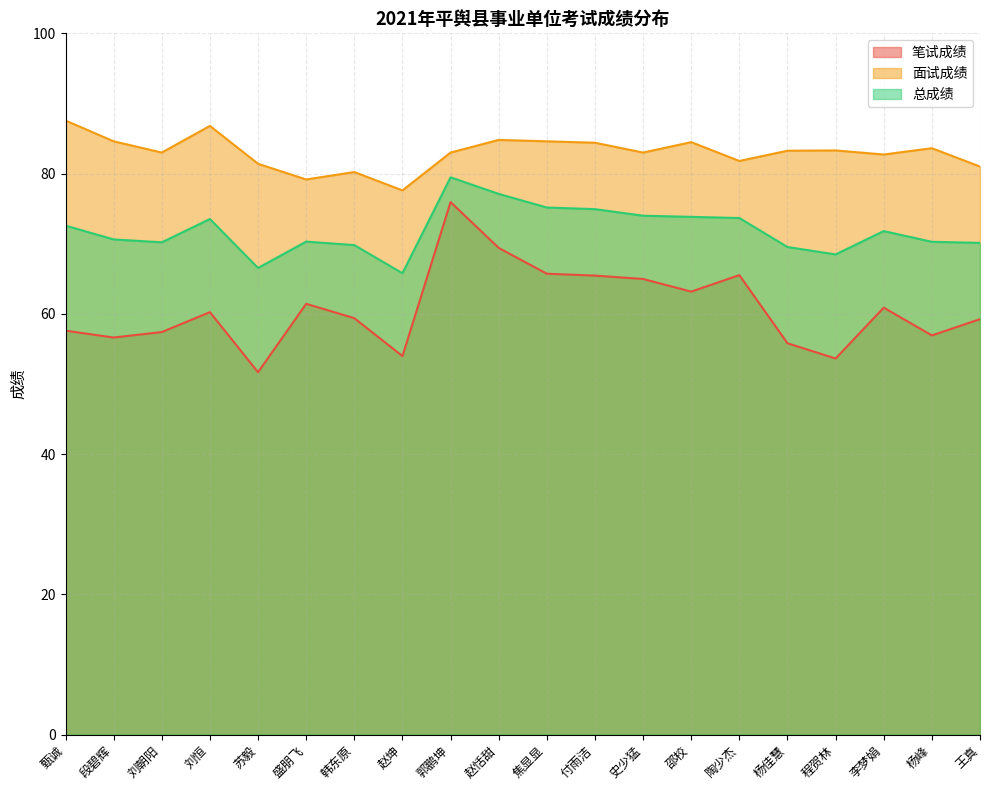

What is the spread (max minus min) of values at 苏毅?

29.7